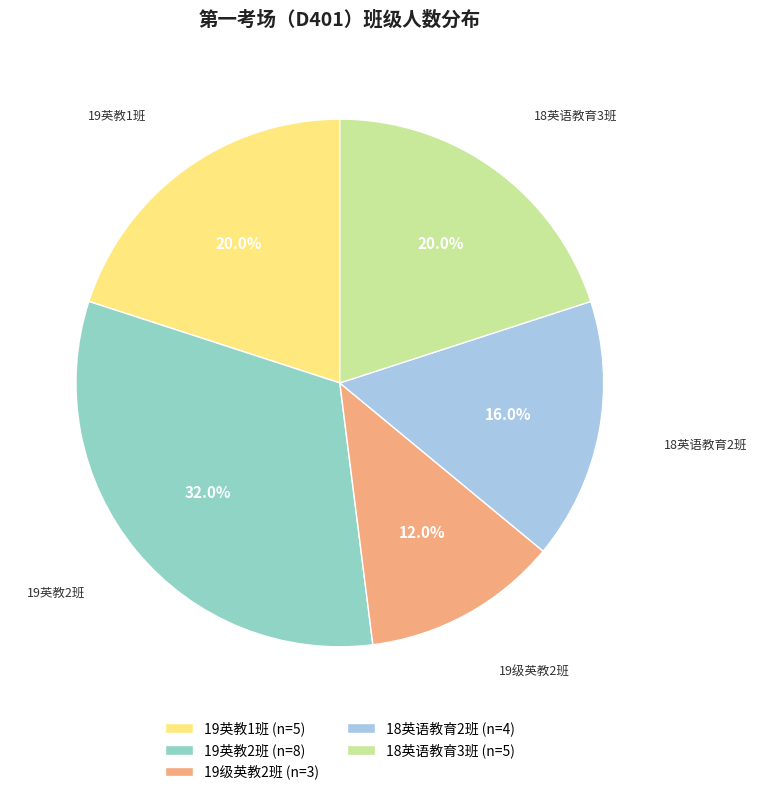

How much of the chart is everything except 19英教1班?

80.0%